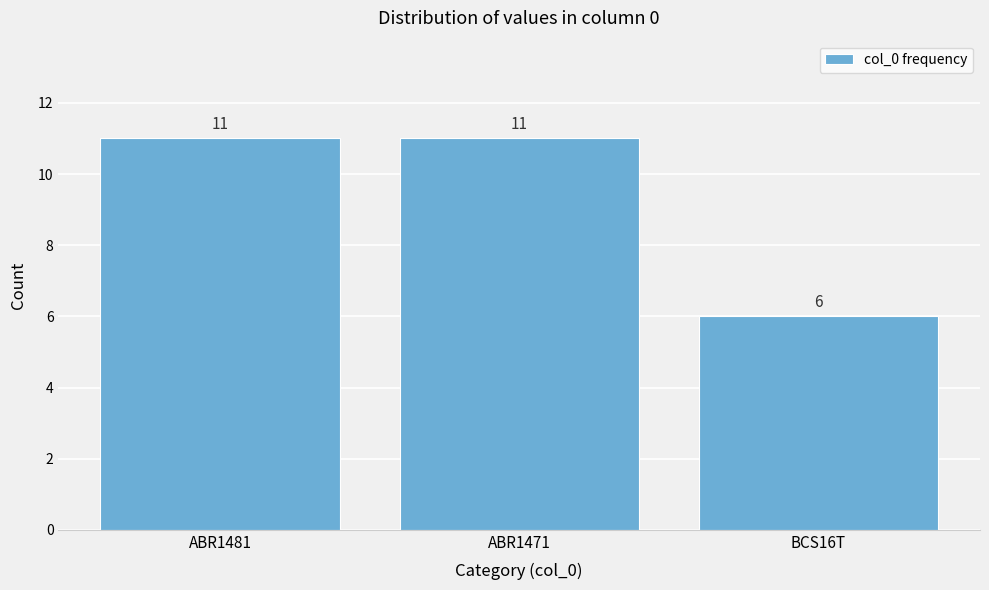

Reading left to right, list all the values displayed in this chart.

ABR1481=11	ABR1471=11	BCS16T=6